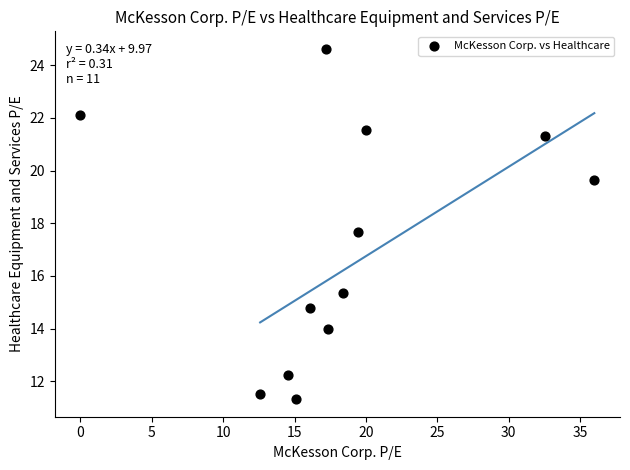

What is the average Y value?

17.2